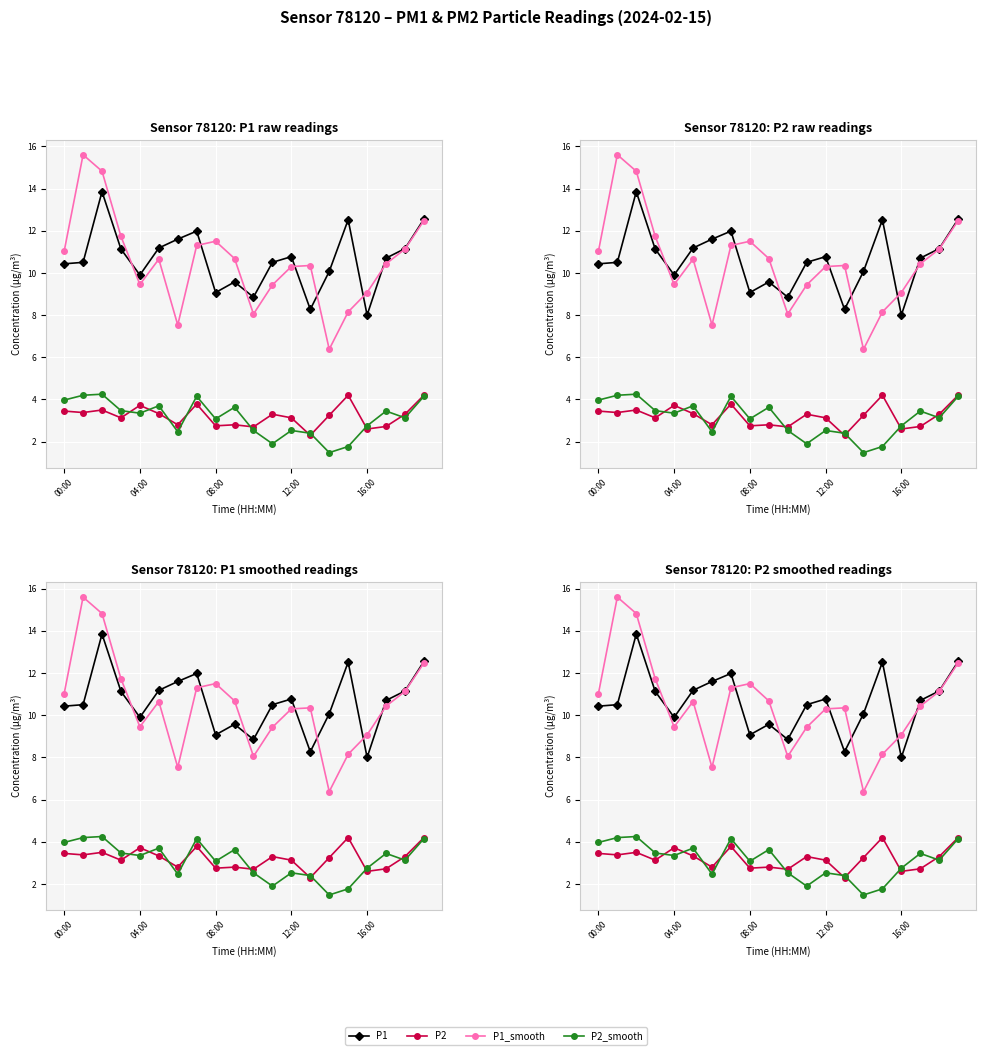

Reading left to right, list all the values displayed in this chart.

P1: 10.4	10.5	13.8	11.1	9.9	11.2	11.6	12.0	9.1	9.6	8.8	10.5	10.8	8.3	10.1	12.5	8.0	10.7	11.2	12.6
P2: 3.5	3.4	3.5	3.1	3.7	3.3	2.8	3.8	2.8	2.8	2.7	3.3	3.1	2.3	3.2	4.2	2.6	2.7	3.3	4.2
P1_smooth: 11.0	15.6	14.8	11.7	9.4	10.7	7.5	11.3	11.5	10.7	8.1	9.4	10.3	10.3	6.4	8.2	9.1	10.4	11.1	12.5
P2_smooth: 4.0	4.2	4.2	3.5	3.4	3.7	2.5	4.2	3.1	3.6	2.5	1.9	2.5	2.4	1.5	1.8	2.8	3.5	3.1	4.2